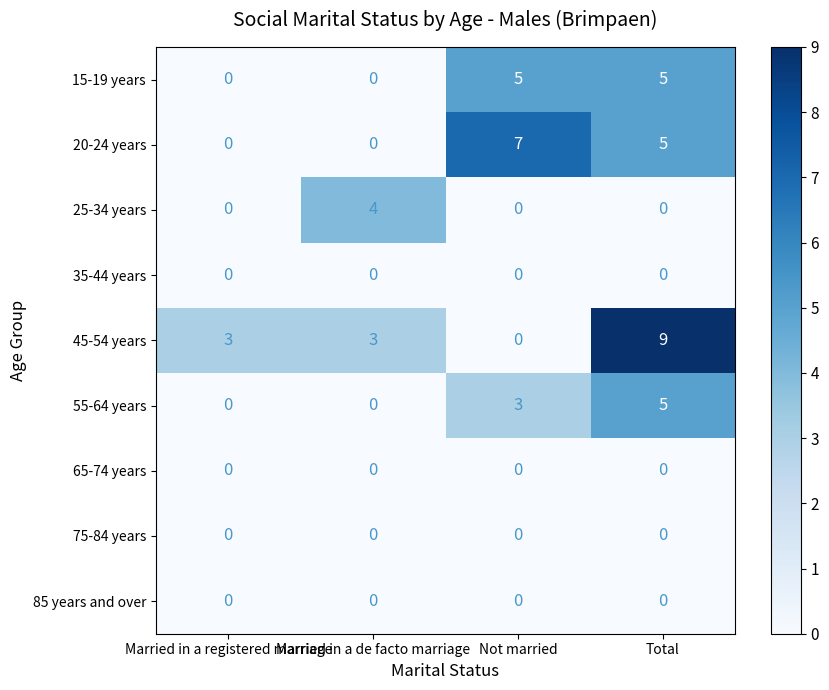

Which series changed the most between Married in a registered marriage and Total?

45-54 years